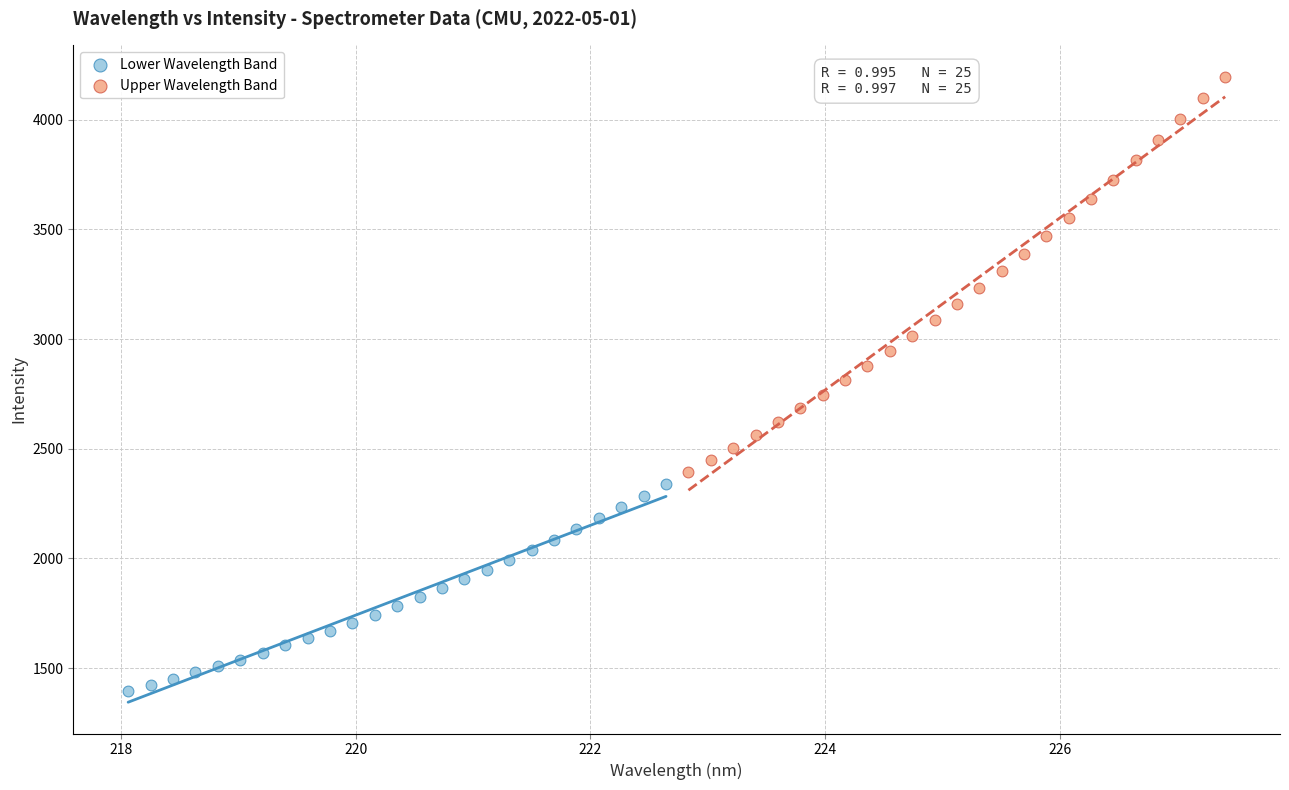

Which series reaches the maximum Y coordinate?

Upper Wavelength Band